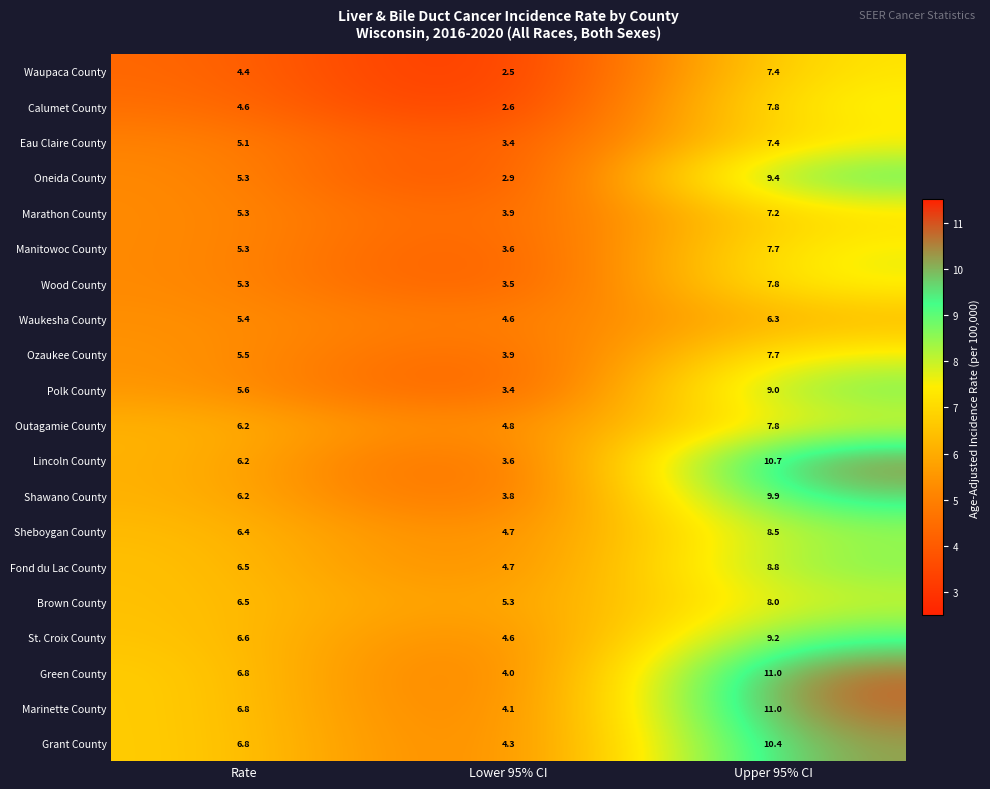

At which label is Shawano County closest to 6?

Rate